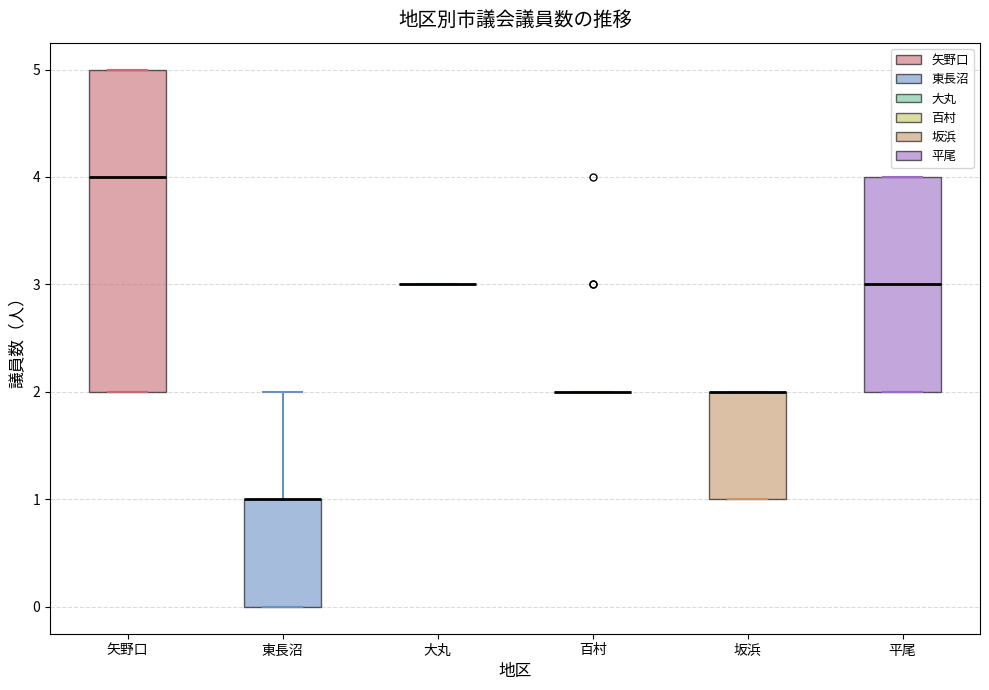

Where does the upper whisker of the box for 東長沼 end on the y-axis? The values are not printed on the chart, so give them approximately, as read against the axis.

2